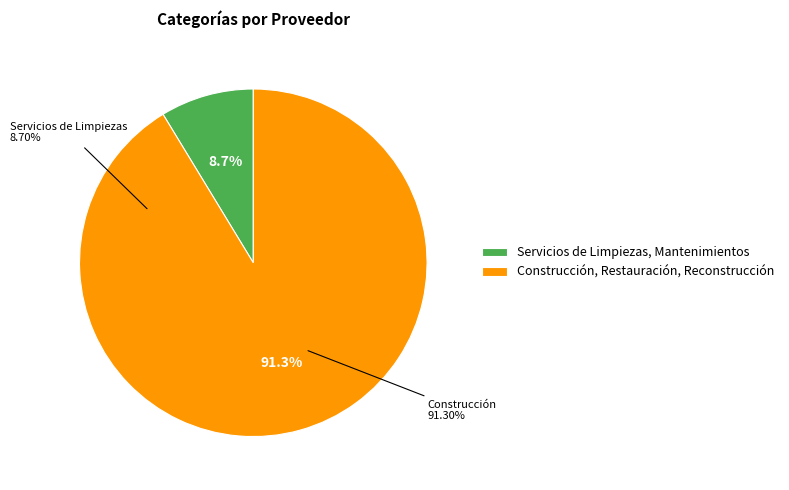

Is it true that Servicios de Limpiezas, Mantenimientos is 9% of the pie?

True